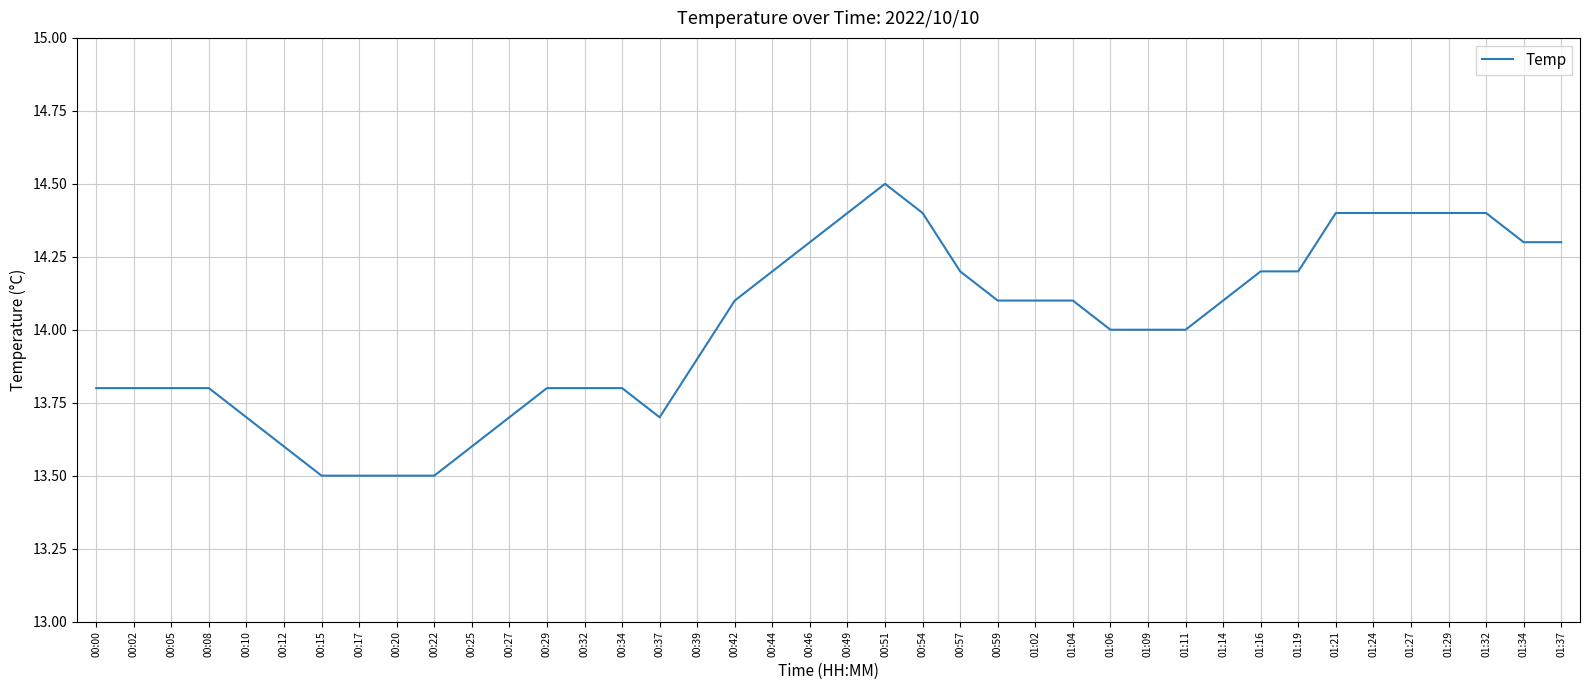

What is the change in value from 00:12 to 00:54?

+0.8